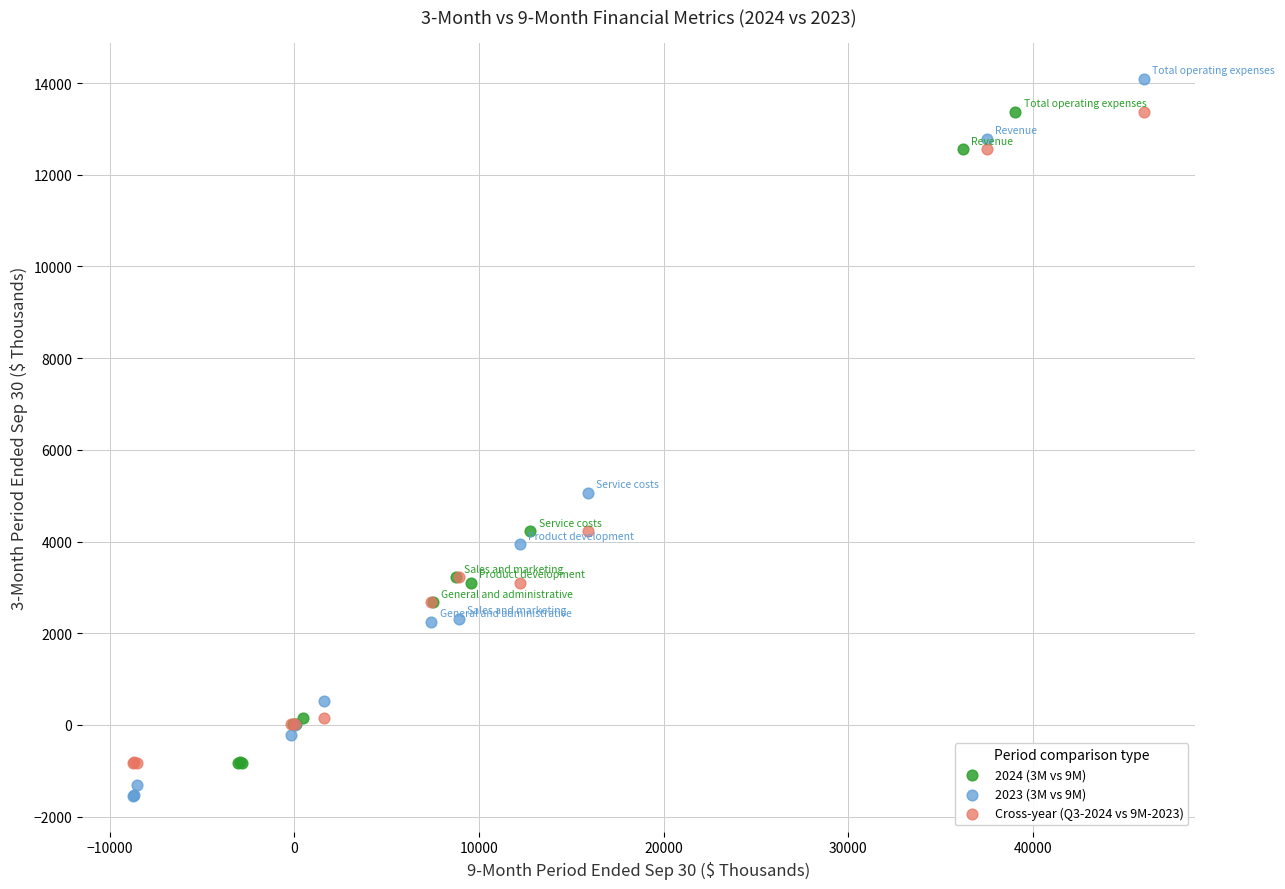

Which series contains the highest Y value?

2023 (3M vs 9M)